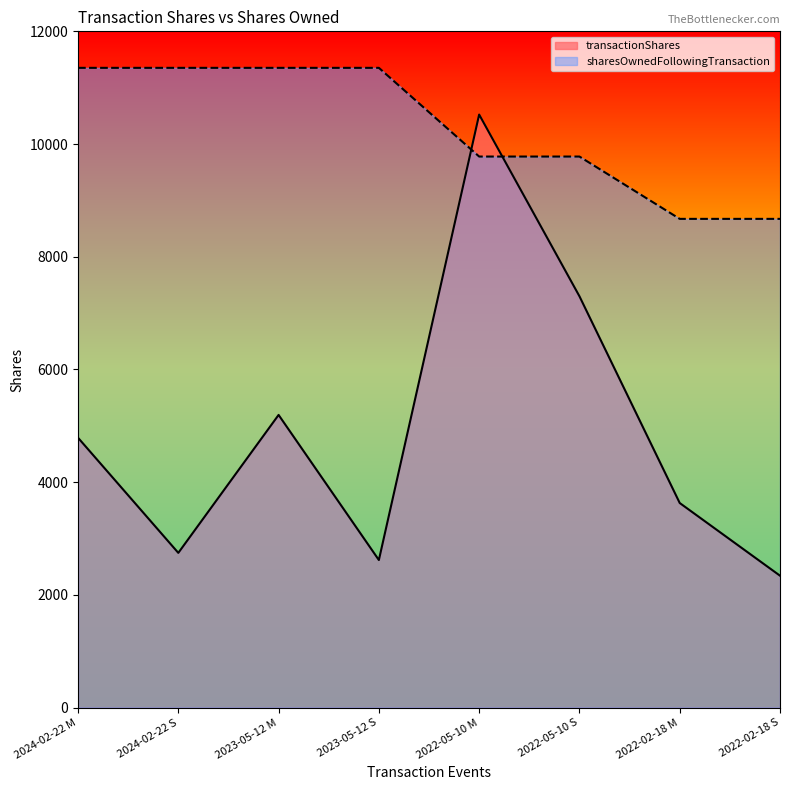

True or false: sharesOwnedFollowingTransaction has a value of 20251 at 2023-05-12 S.

False